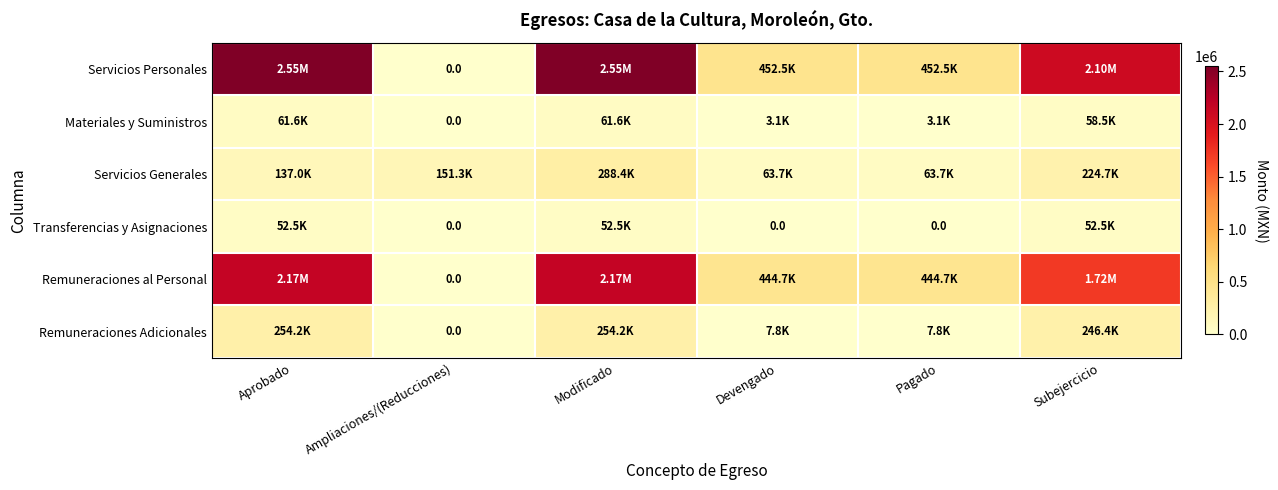

At which category is the sum across all series the highest?

Modificado